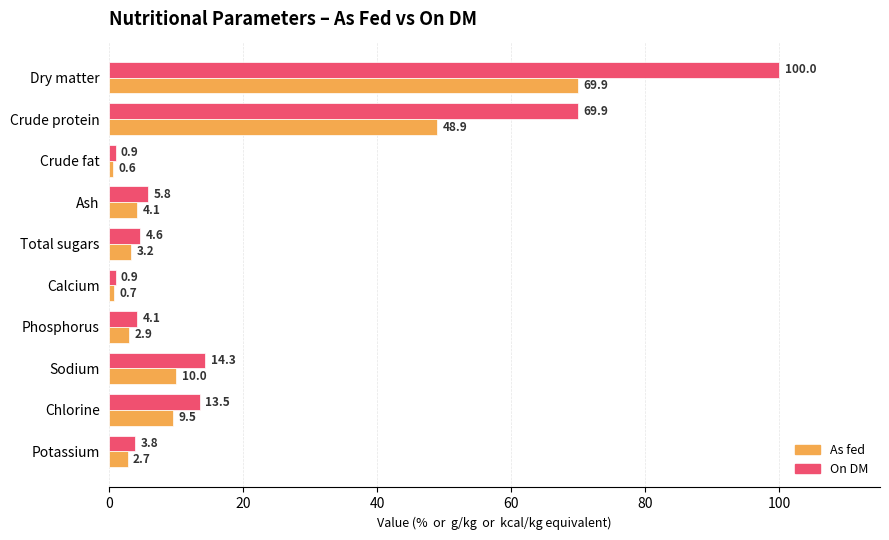

What is the sum of all On DM values?

217.8